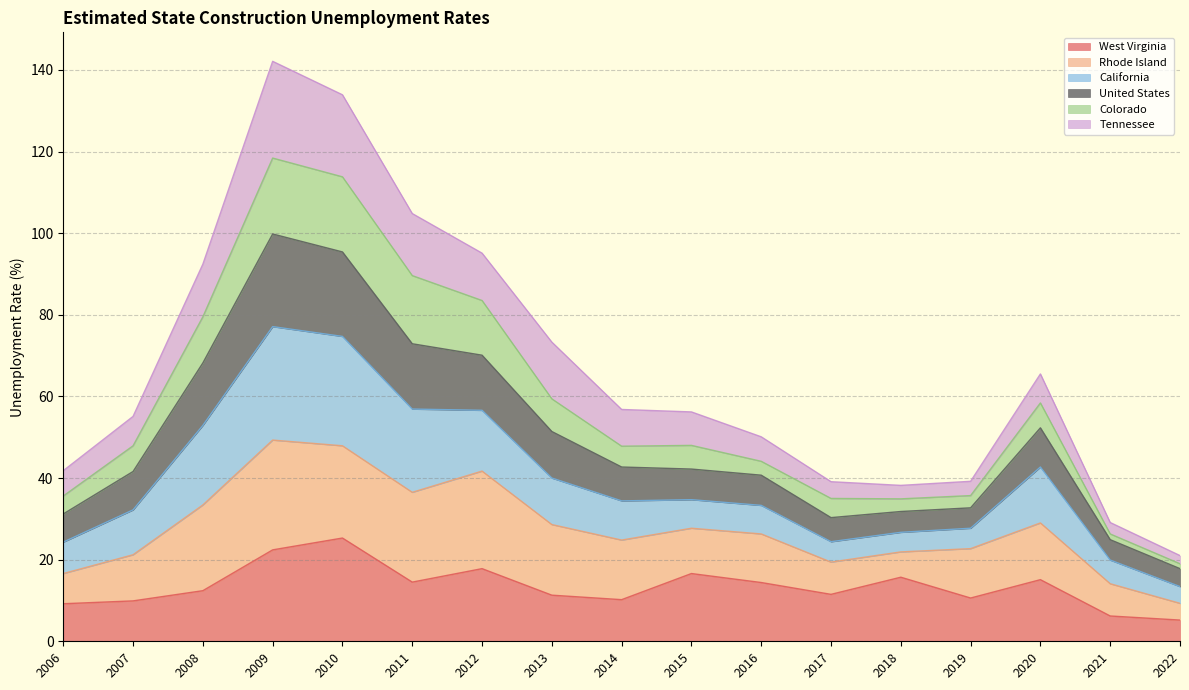

Between 2019 and 2014, which is larger?

2019